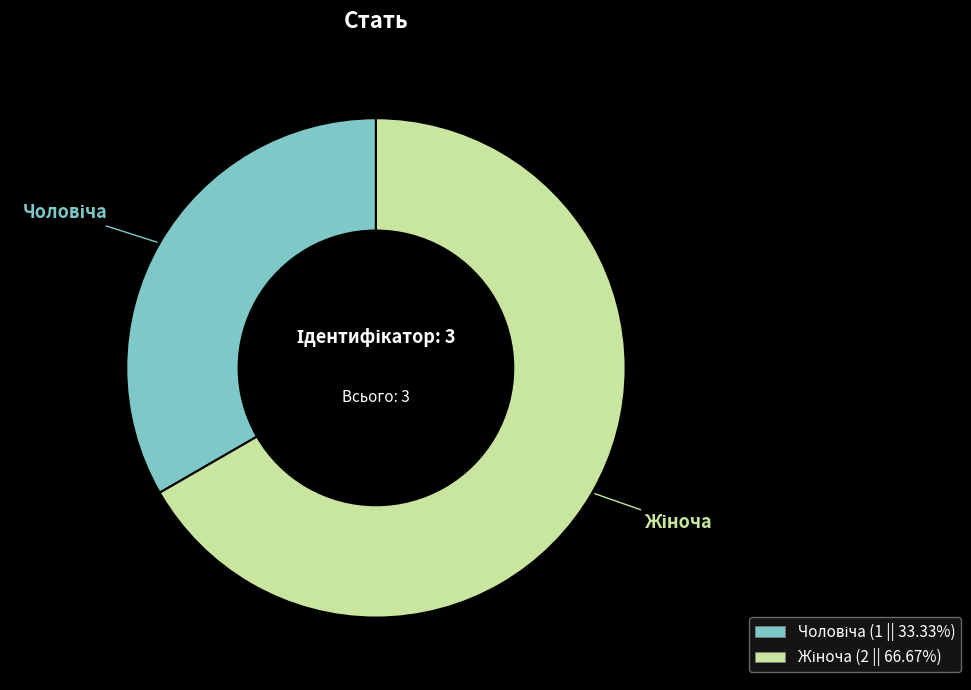

Is there any slice that represents more than half of the pie?

Yes